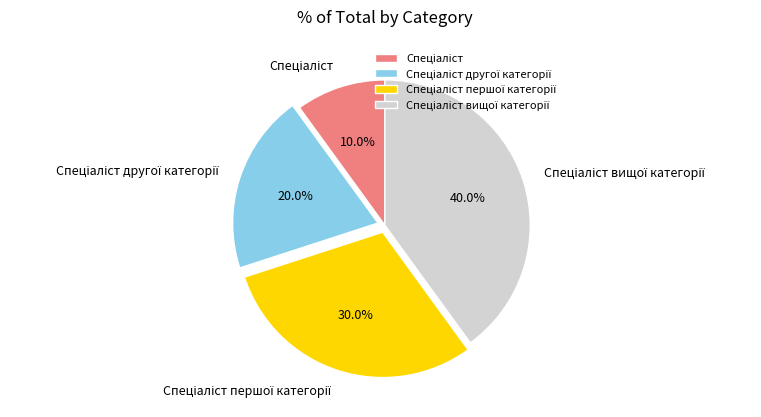

Is there a majority slice in this chart?

No